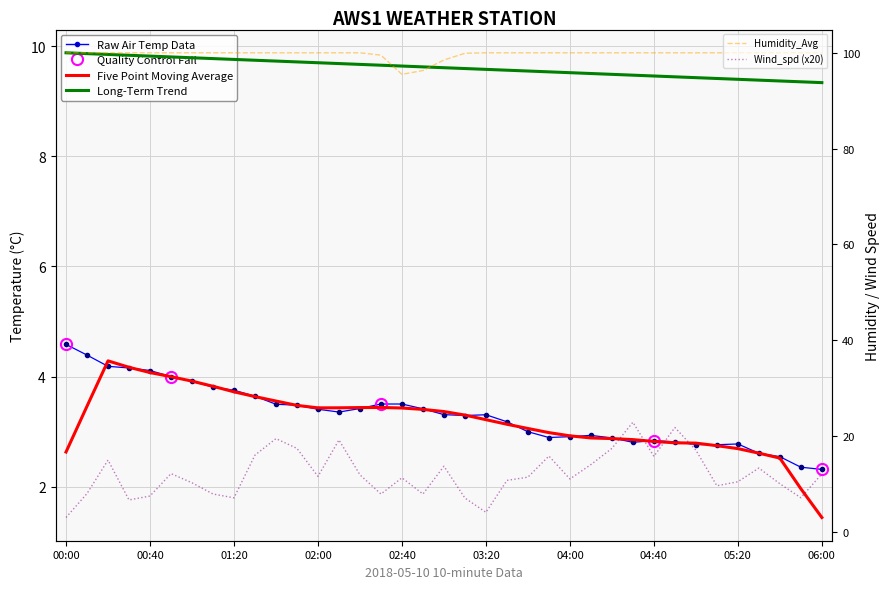

At which category does the chart reach its minimum across all series?

06:00